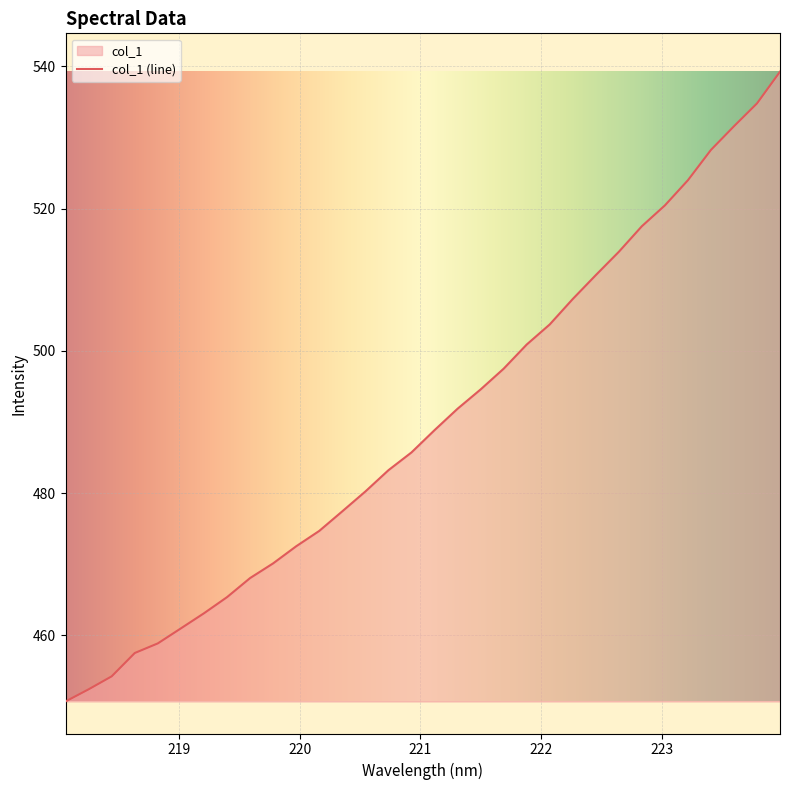

What is the ratio of the value at 222.0721 to the value at 220.1623?

1.1